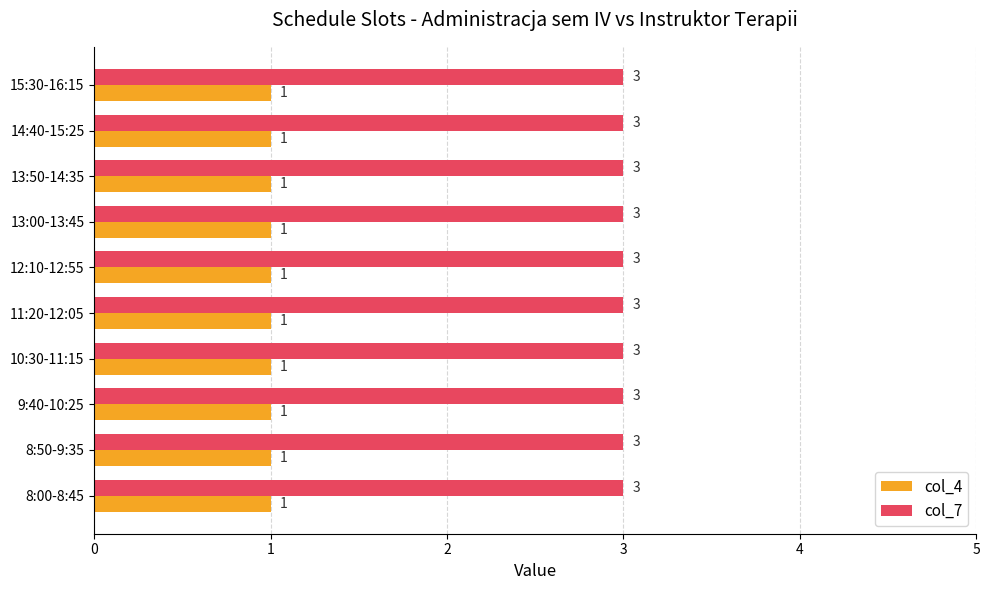

Is it true that col_7 equals 3 at 8:50-9:35?

True